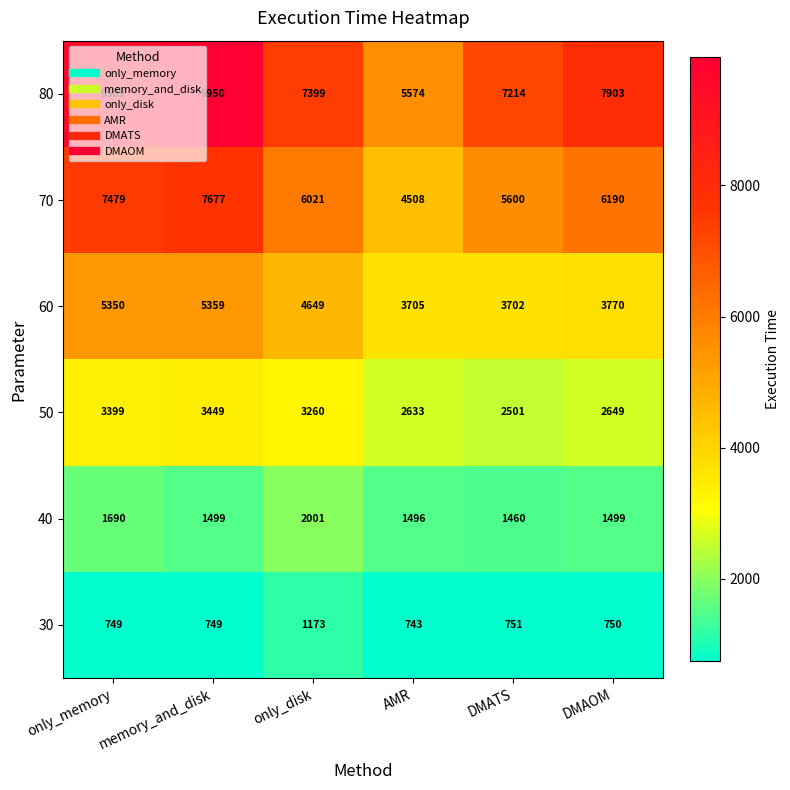

The 60 series shows 5359 at memory_and_disk. True or false?

True